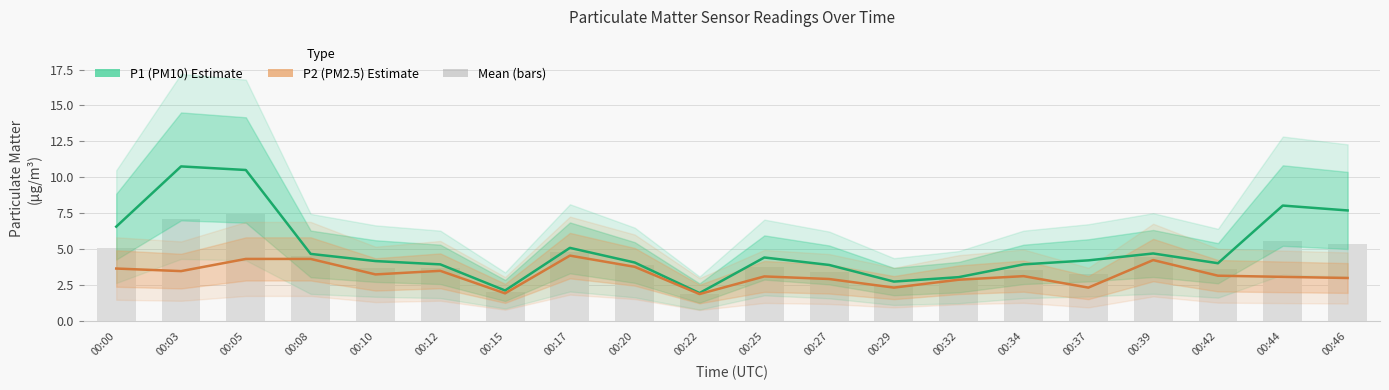

The P2 (PM2.5) series shows 3.5 at 00:29. True or false?

False